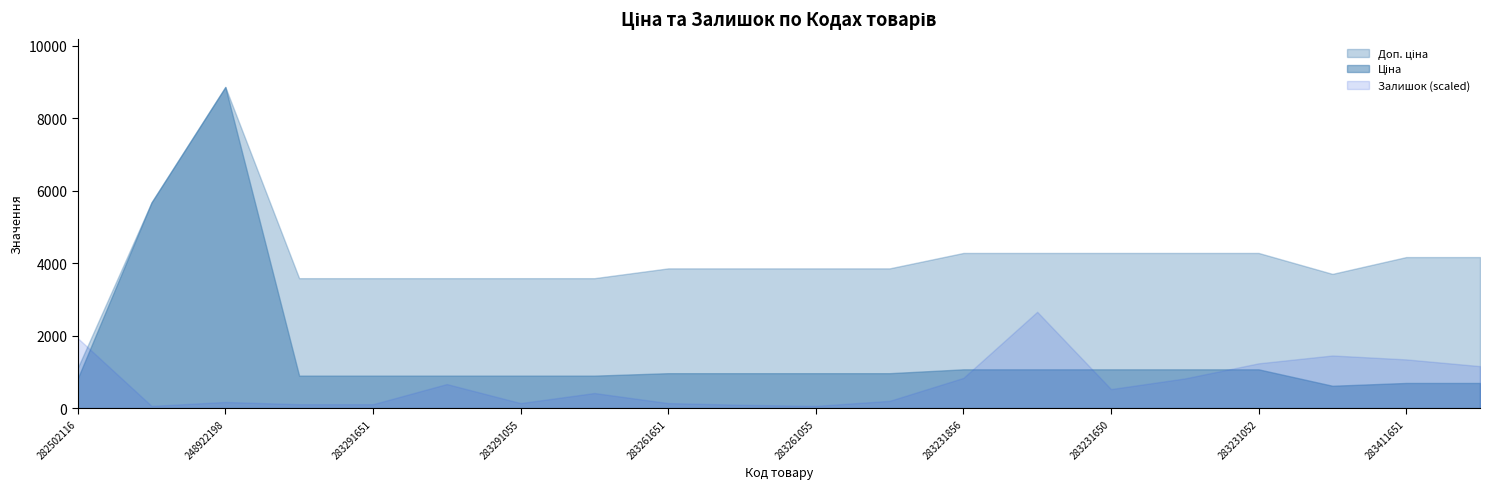

At which category is the sum across all series the highest?

248922198